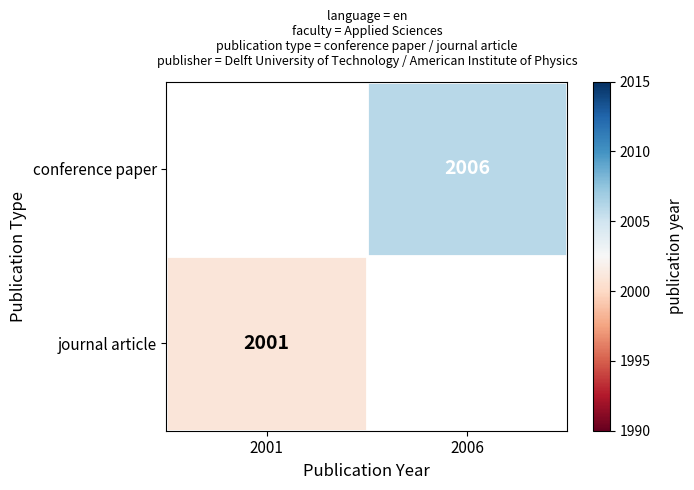

Which category has the highest value across all series?

2006